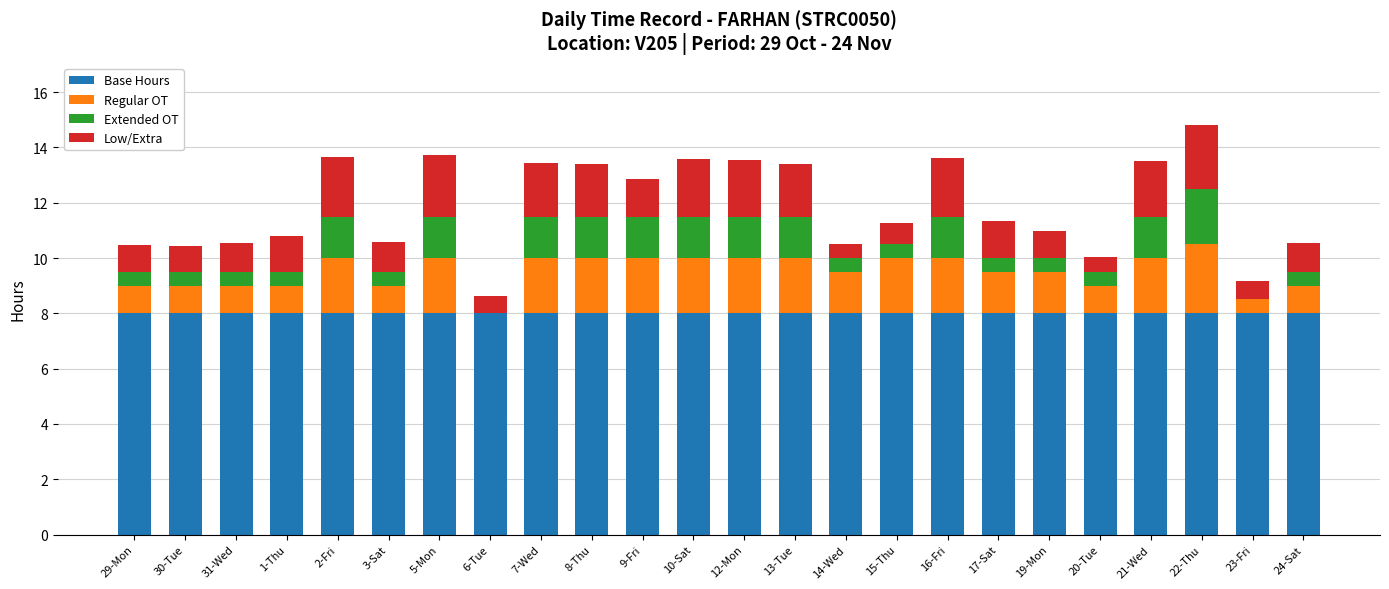

Count the number of data series in this chart.

4